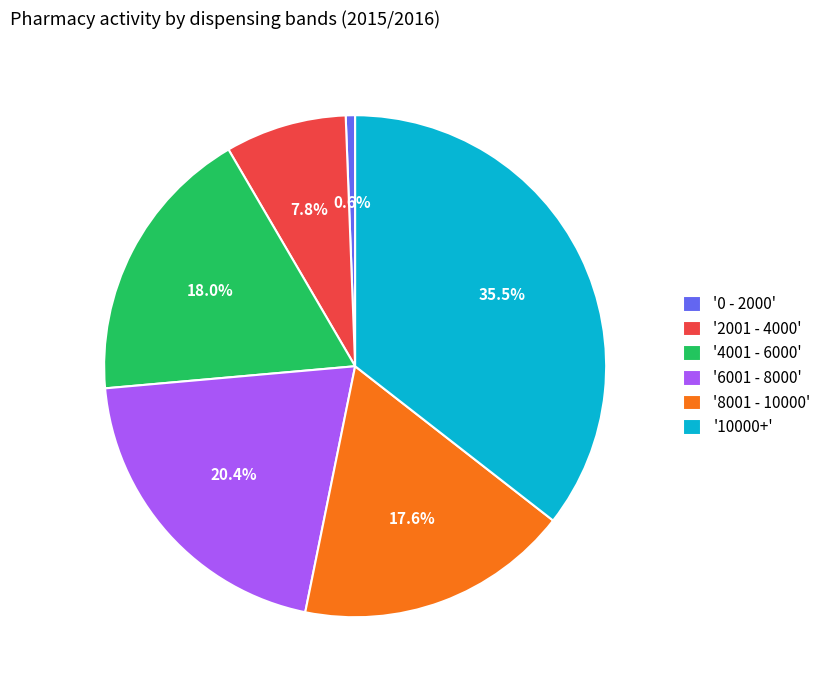

To the nearest percent, what is the average slice percentage?

17%